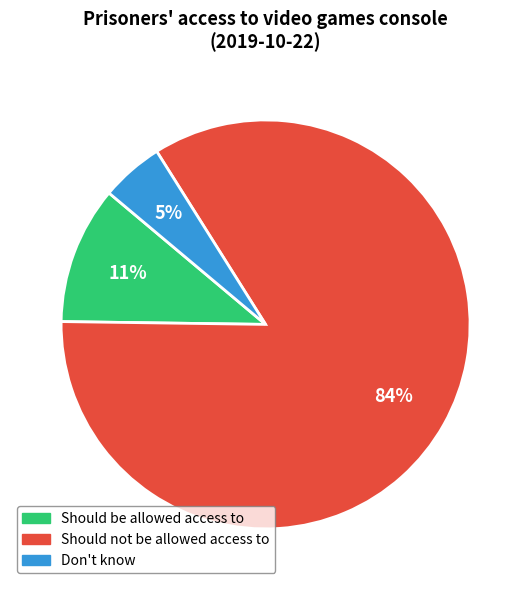

Do Don't know and Should be allowed access to together represent more than half of the pie?

No